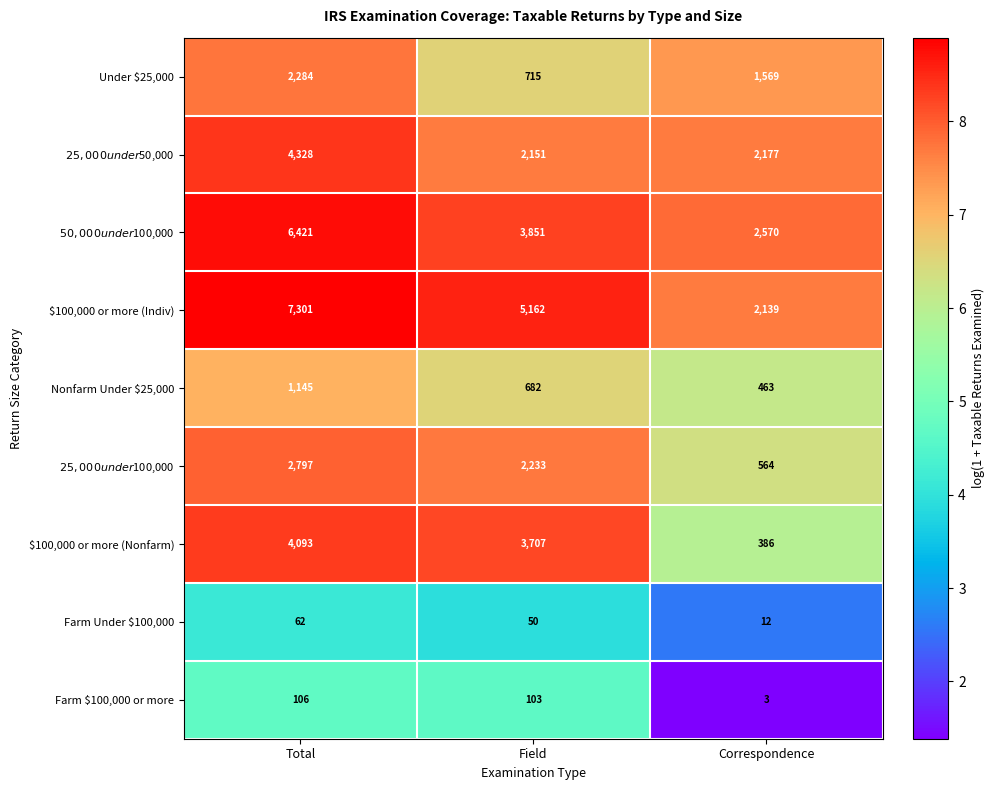

Which category has the highest value across all series?

Total